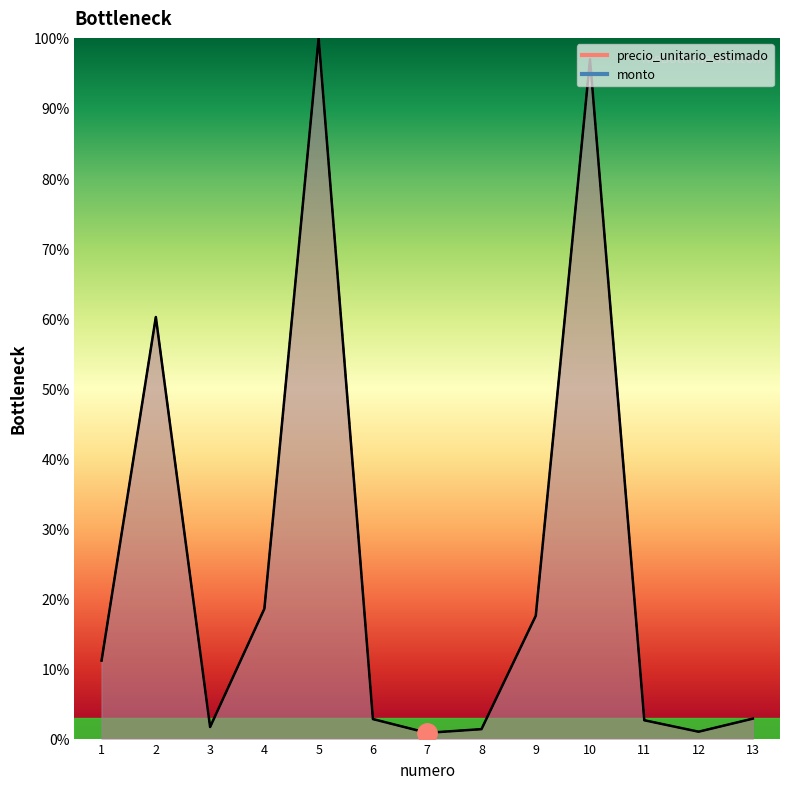

Reading left to right, transcribe all the data shown in this chart.

precio_unitario_estimado: 1=11.1	2=60.2	3=1.7	4=18.5	5=100.0	6=2.8	7=0.8	8=1.3	9=17.5	10=96.9	11=2.6	12=1.0	13=2.8
monto: 1=11.1	2=60.2	3=1.7	4=18.5	5=100.0	6=2.8	7=0.8	8=1.3	9=17.5	10=96.9	11=2.6	12=1.0	13=2.8